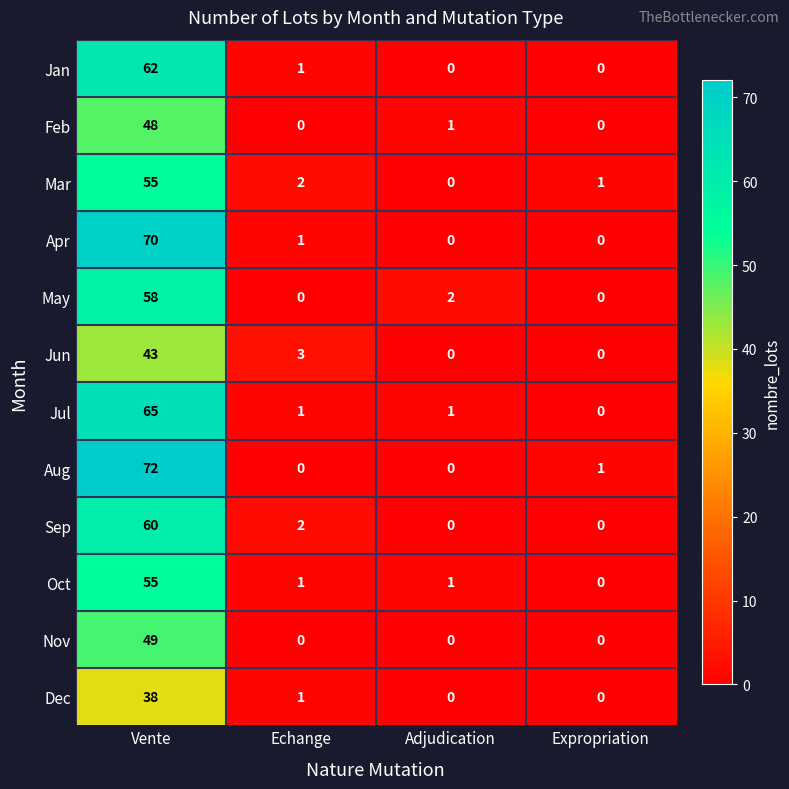

What is the difference between the maximum and minimum values in the Jul series?

65